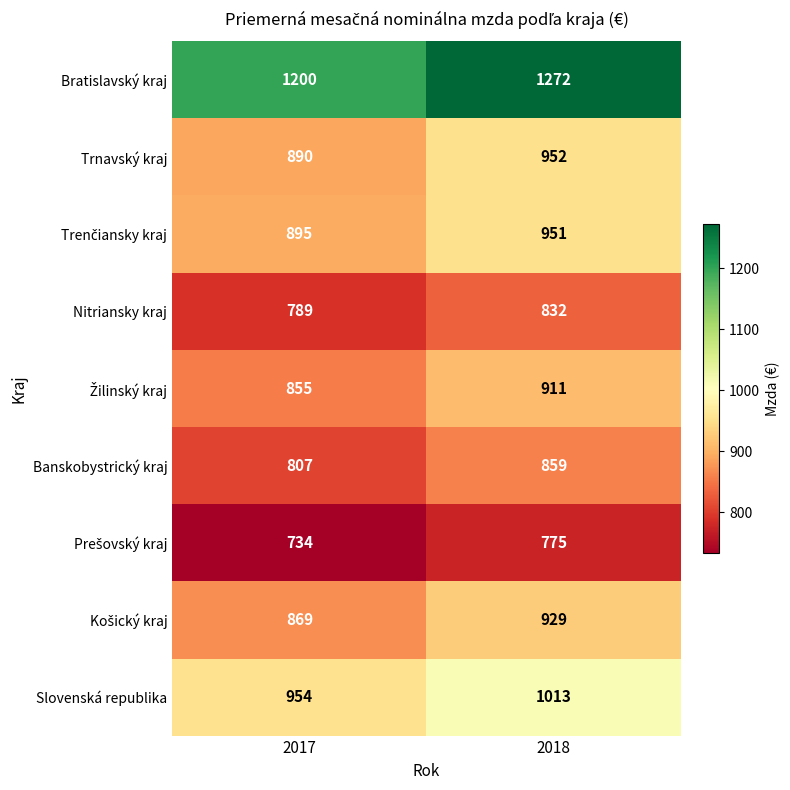

Where is Trnavský kraj nearest to the value 921?

2017